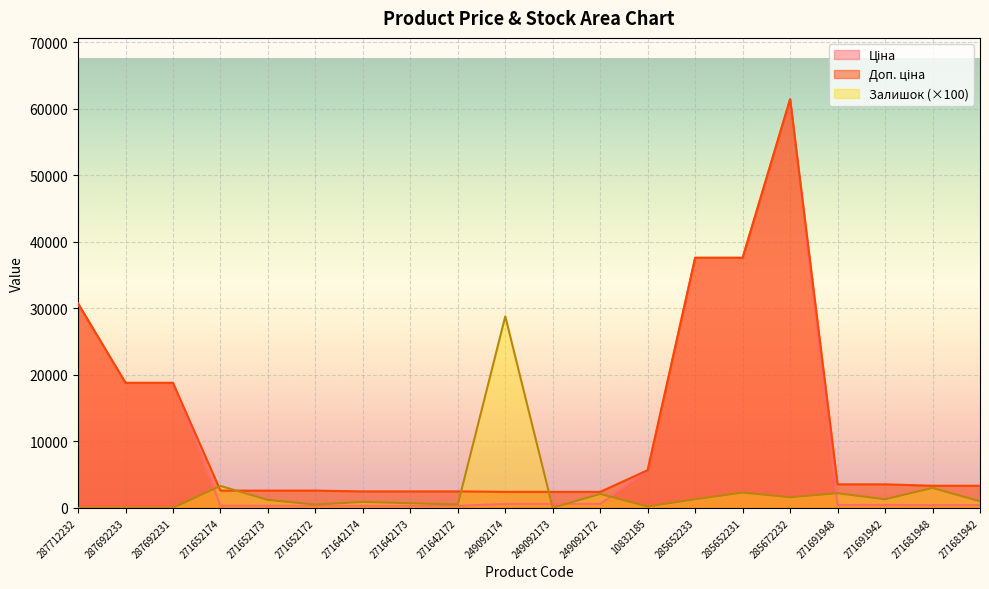

What are all the series names shown in the legend?

Ціна, Доп. ціна, Залишок